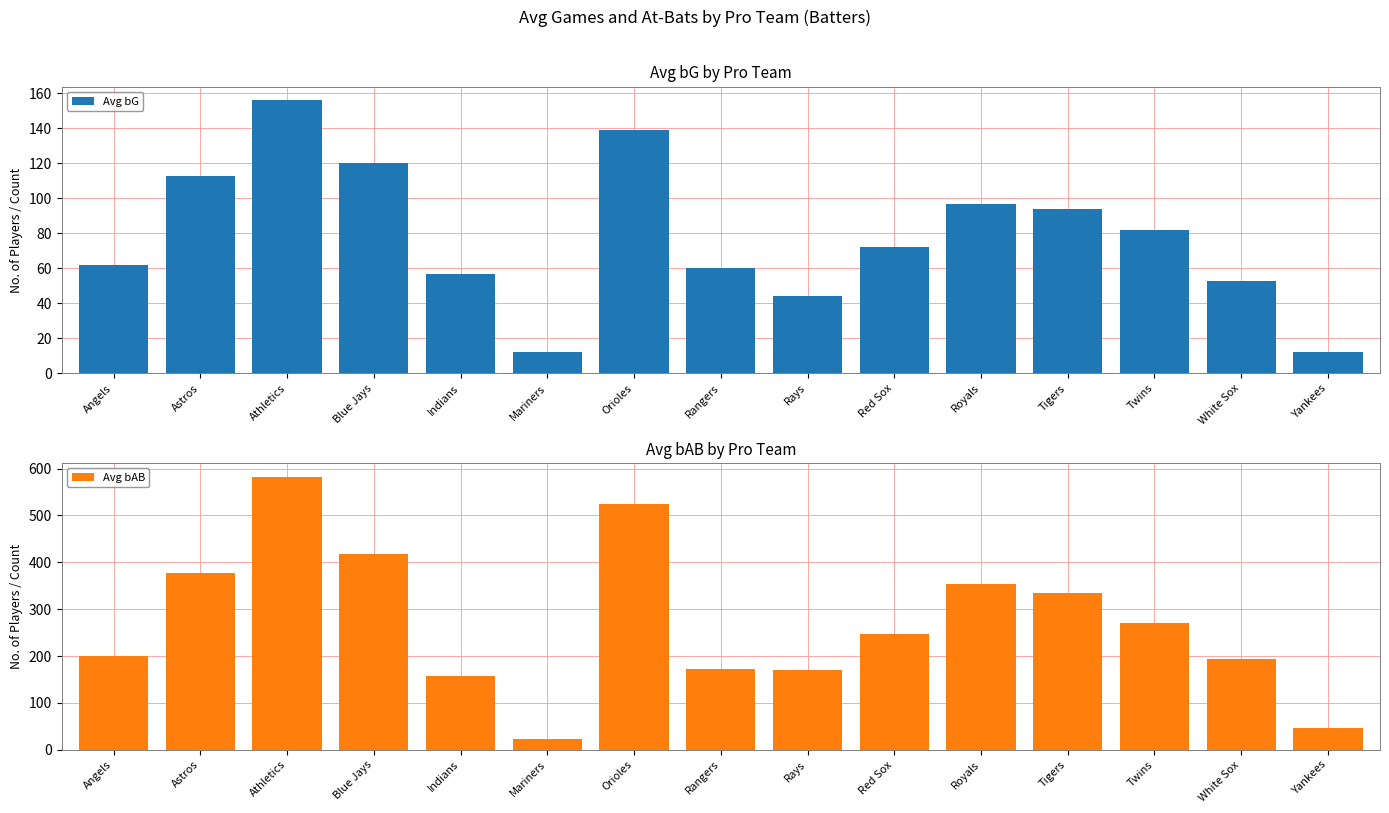

Reading right to left, transcribe all the data shown in this chart.

Avg bG: Yankees=12	White Sox=53	Twins=82	Tigers=94	Royals=97	Red Sox=72	Rays=44	Rangers=60	Orioles=139	Mariners=12	Indians=57	Blue Jays=120	Athletics=156	Astros=113	Angels=62
Avg bAB: Yankees=47	White Sox=193	Twins=271	Tigers=335	Royals=353	Red Sox=247	Rays=170	Rangers=172	Orioles=524	Mariners=24	Indians=158	Blue Jays=418	Athletics=583	Astros=377	Angels=200